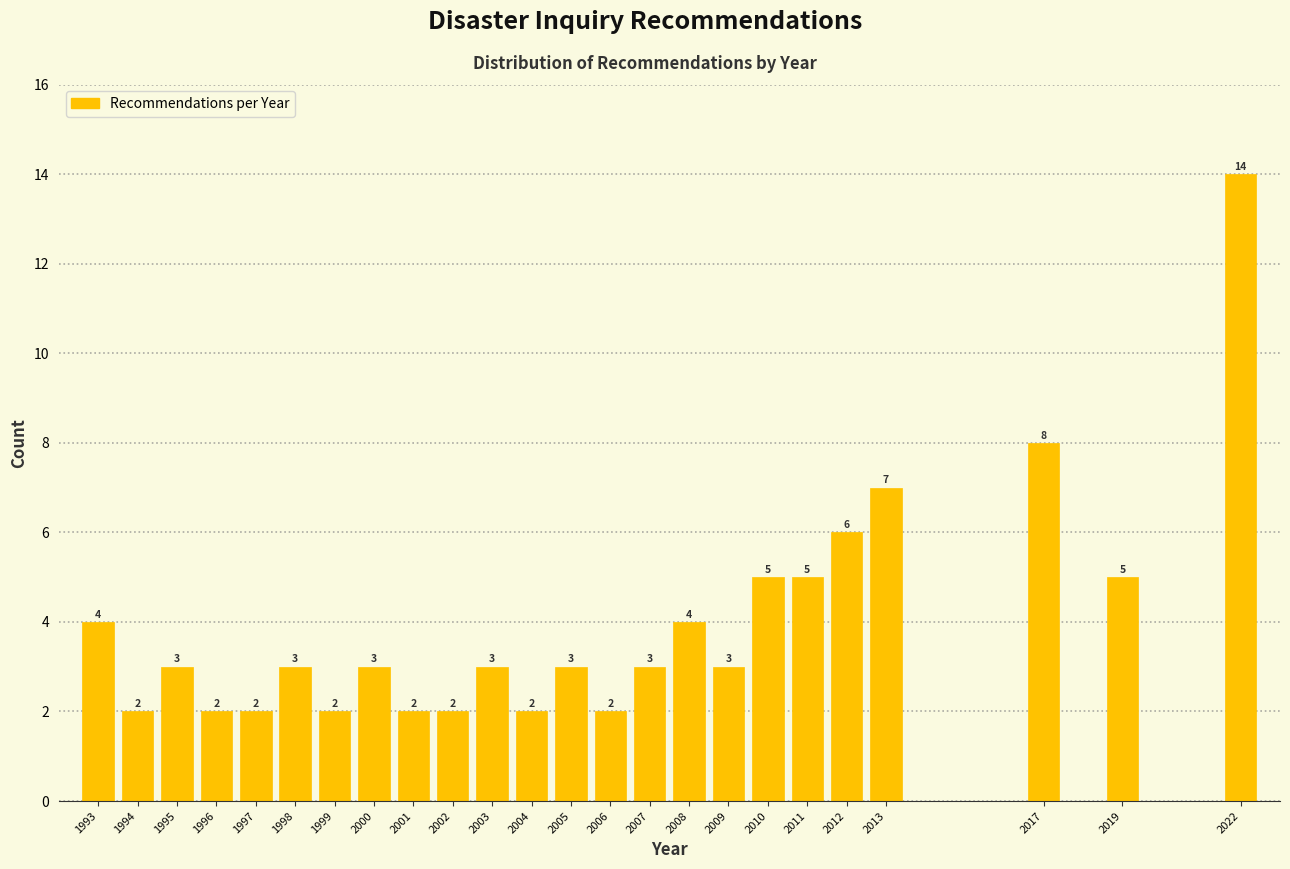

Reading left to right, transcribe all the data shown in this chart.

4	2	3	2	2	3	2	3	2	2	3	2	3	2	3	4	3	5	5	6	7	8	5	14